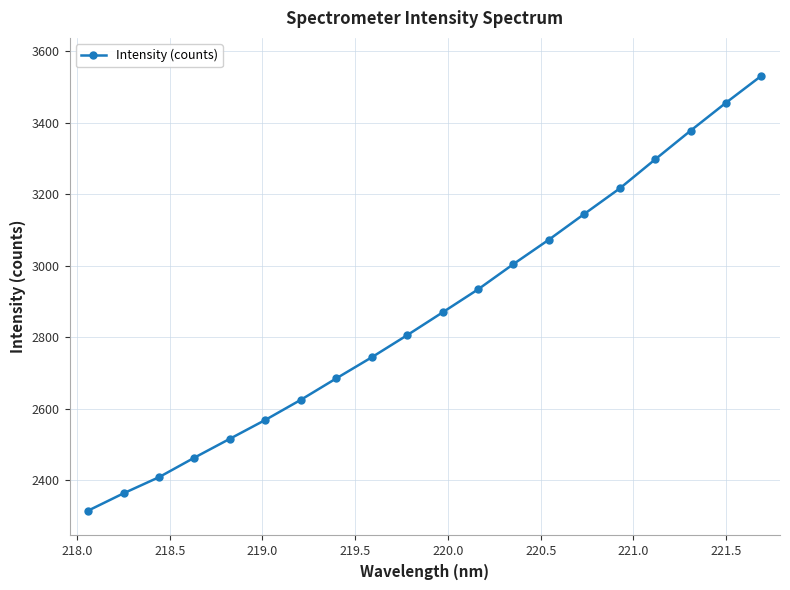

What is the value of the 3rd point from the left?

2408.2